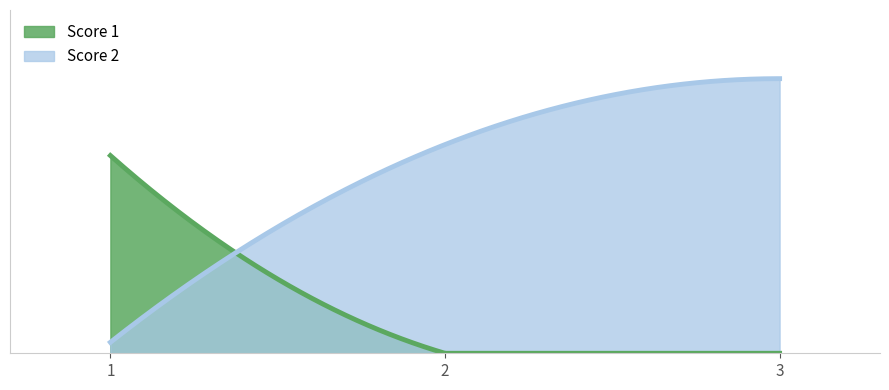

How many lines are shown in the chart?

2